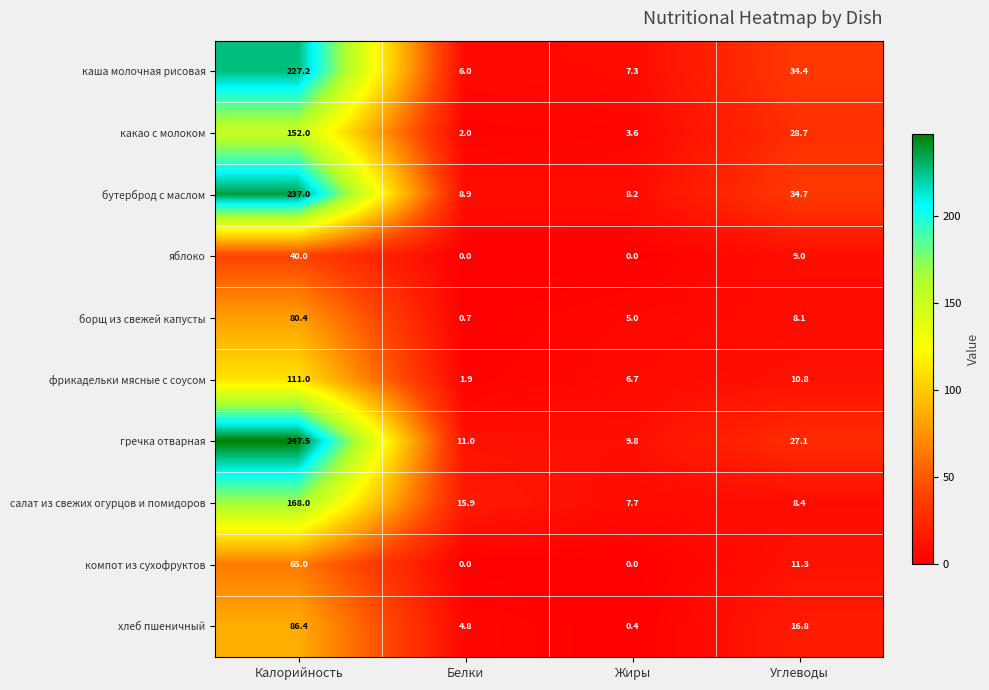

What is the difference between the highest and lowest values at Углеводы?

26.6